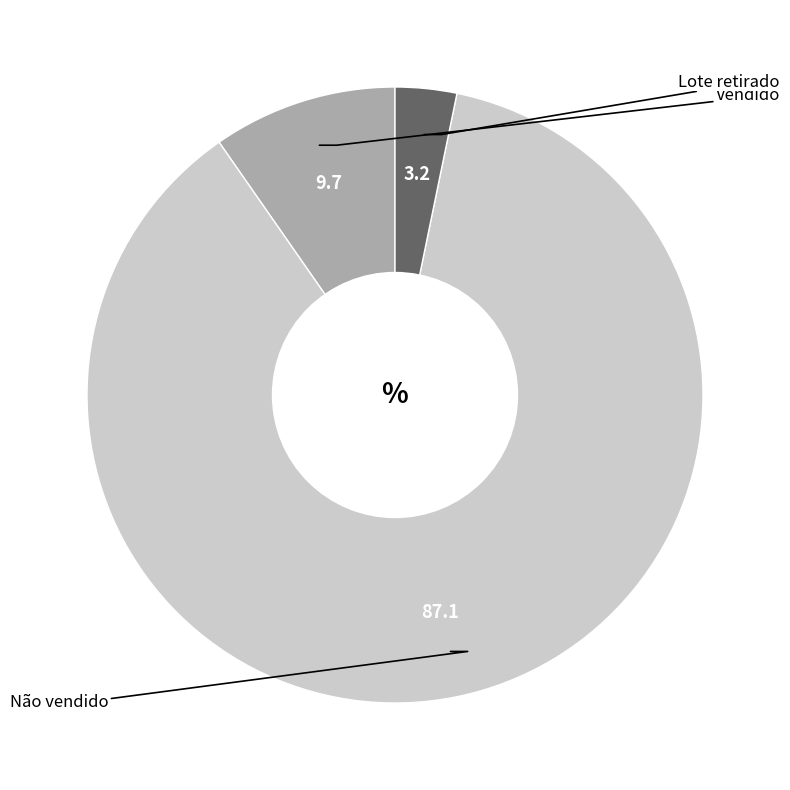

What is the smallest slice in the pie chart?

Lote retirado